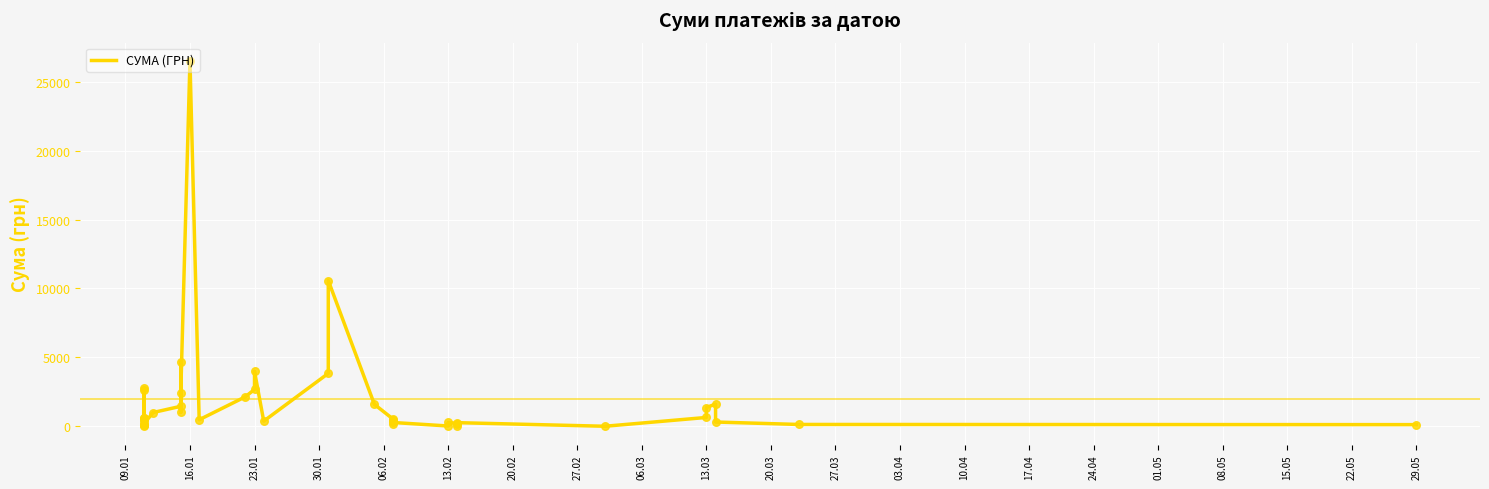

Approximately how many times larger is the value at 34 compared to 23.01?

7.6